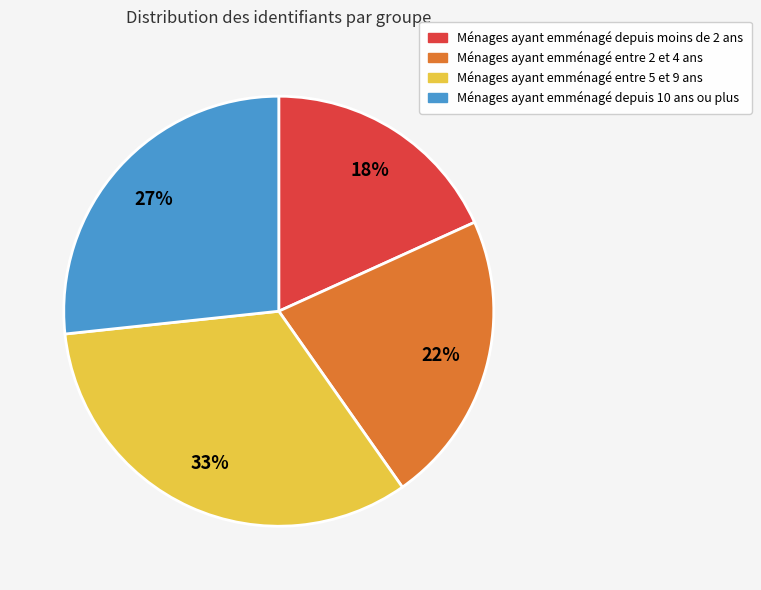

To the nearest percent, what is the difference between the largest and smallest slice percentages?

15%